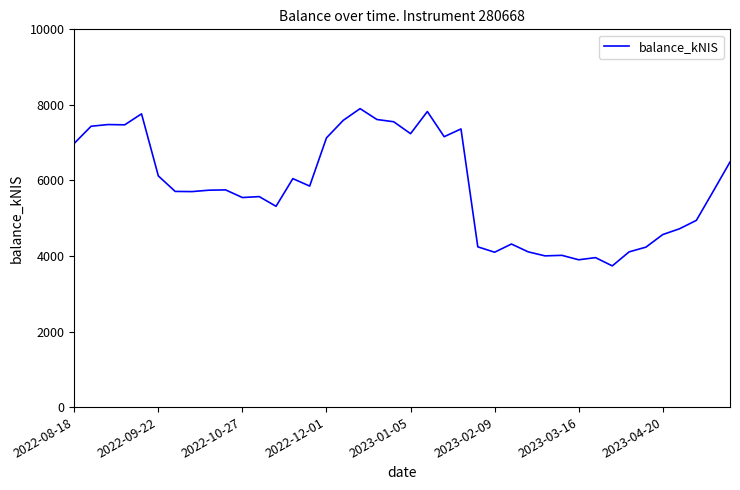

What is the difference between the maximum and minimum values?

4162.4